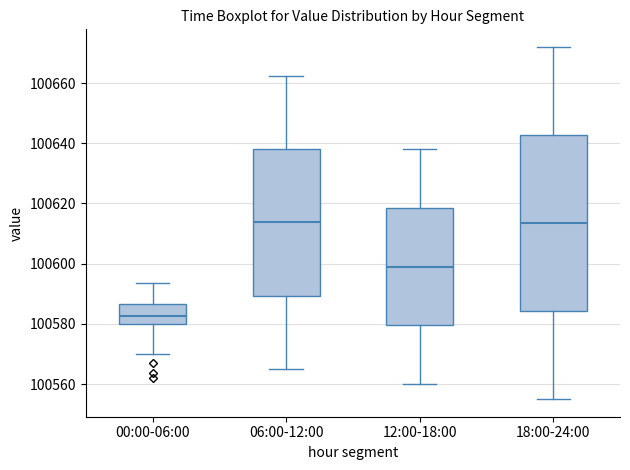

Which box is the tallest, from its lower edge to its upper edge?

18:00-24:00